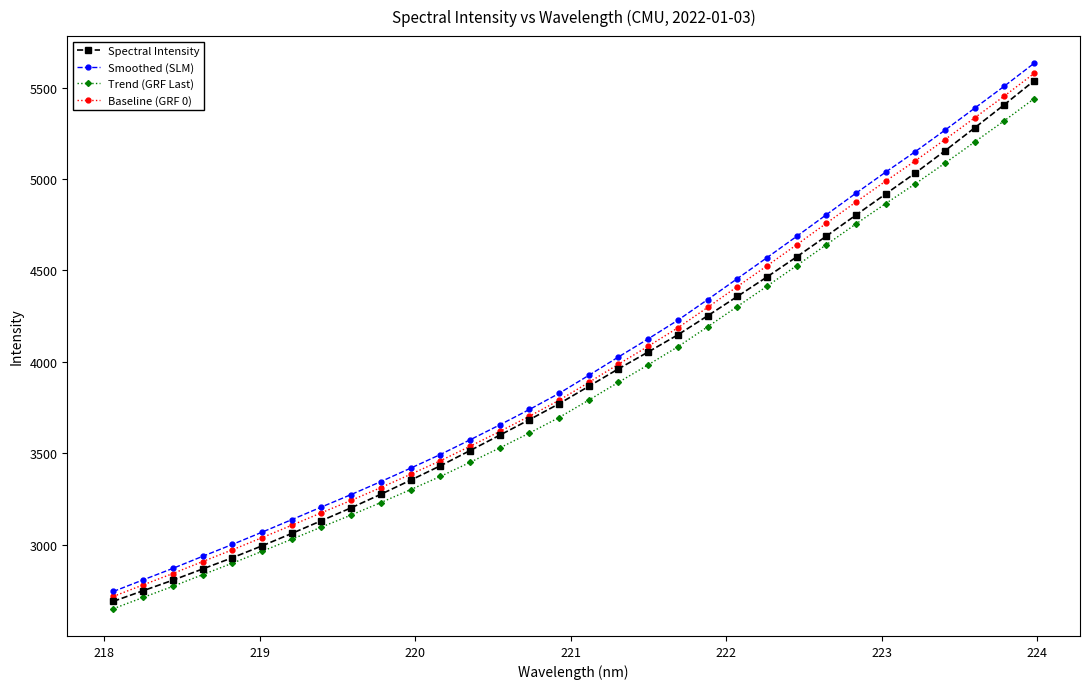

What is the value of the Trend (GRF Last) point at the 1st from the left?

2649.7